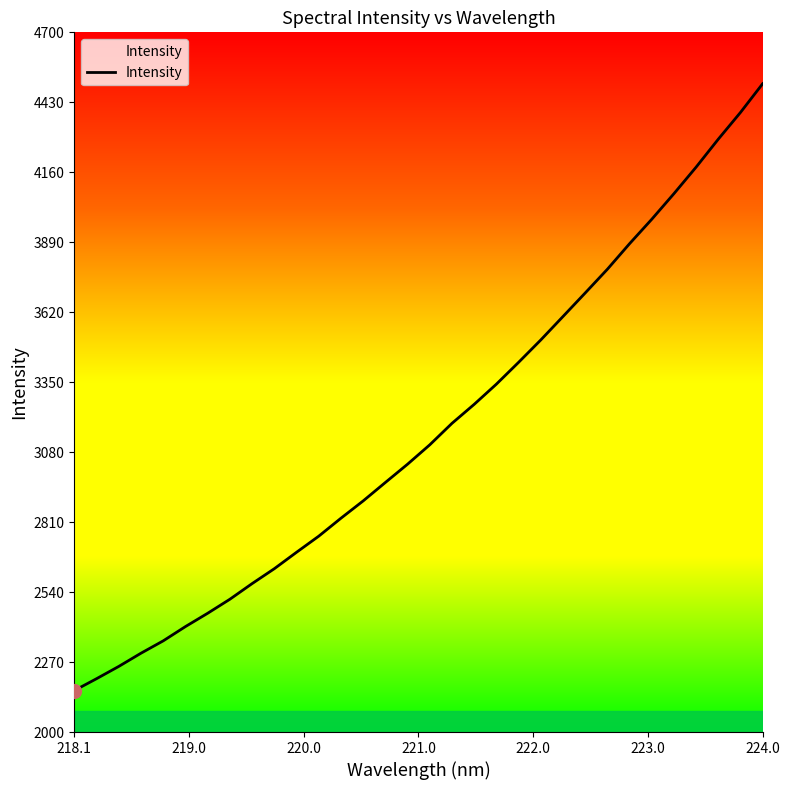

What is the maximum value shown in the chart?

4501.6